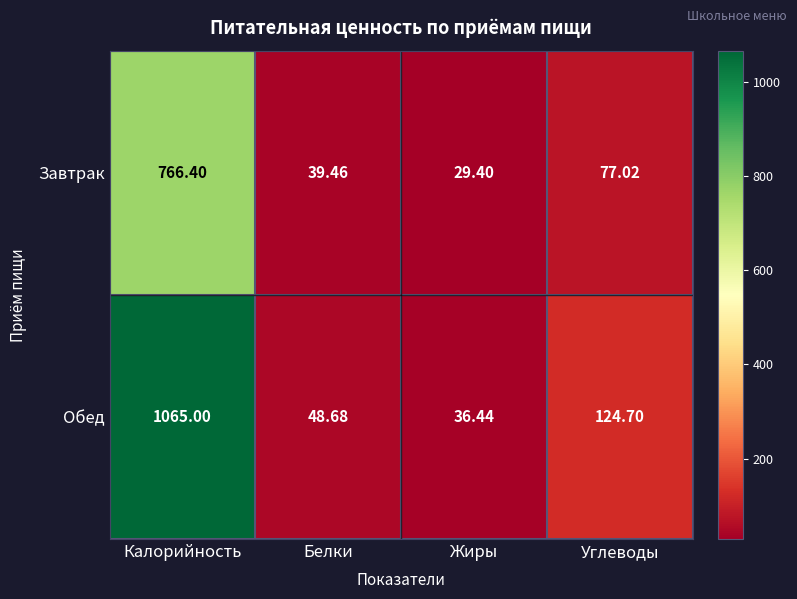

At which label is Обед closest to 550?

Углеводы